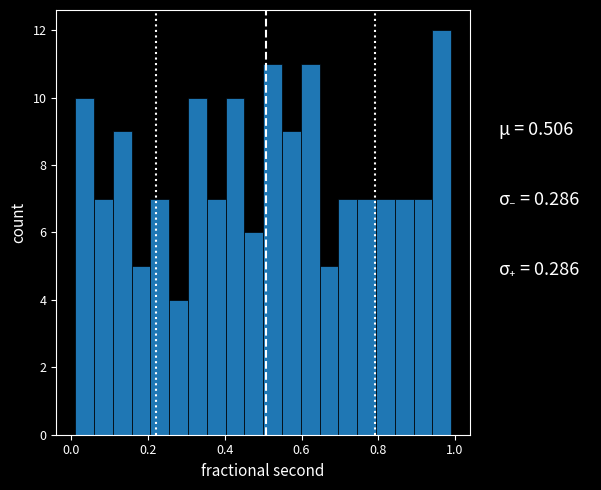

Read against the x-axis, roughly where is the centre of the tallest bar?

0.96